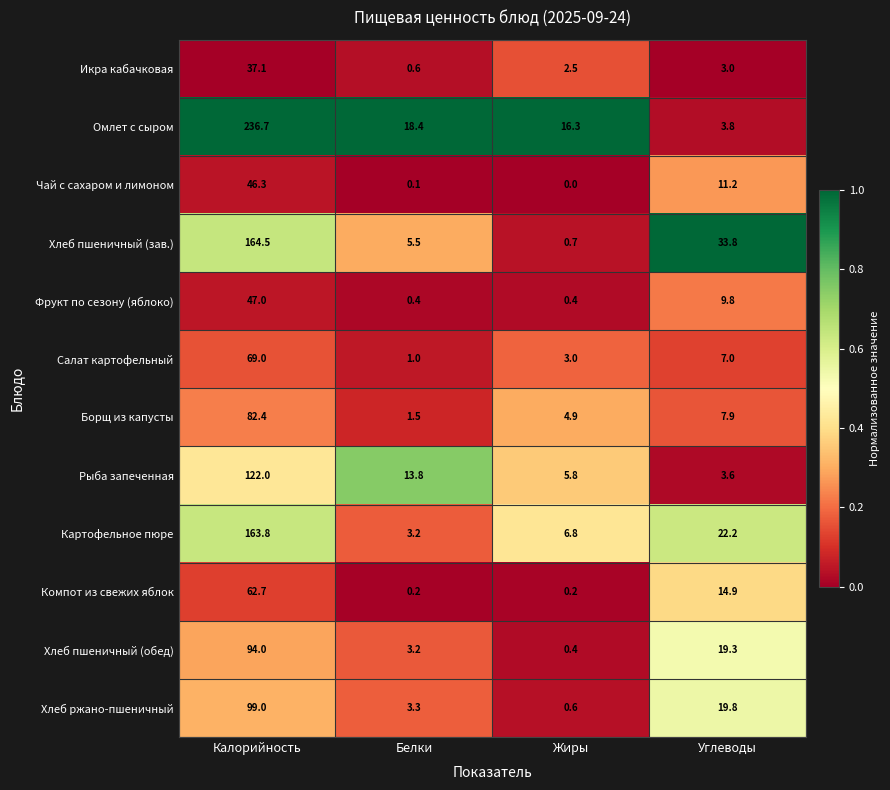

At which category does the chart reach its peak across all series?

Калорийность